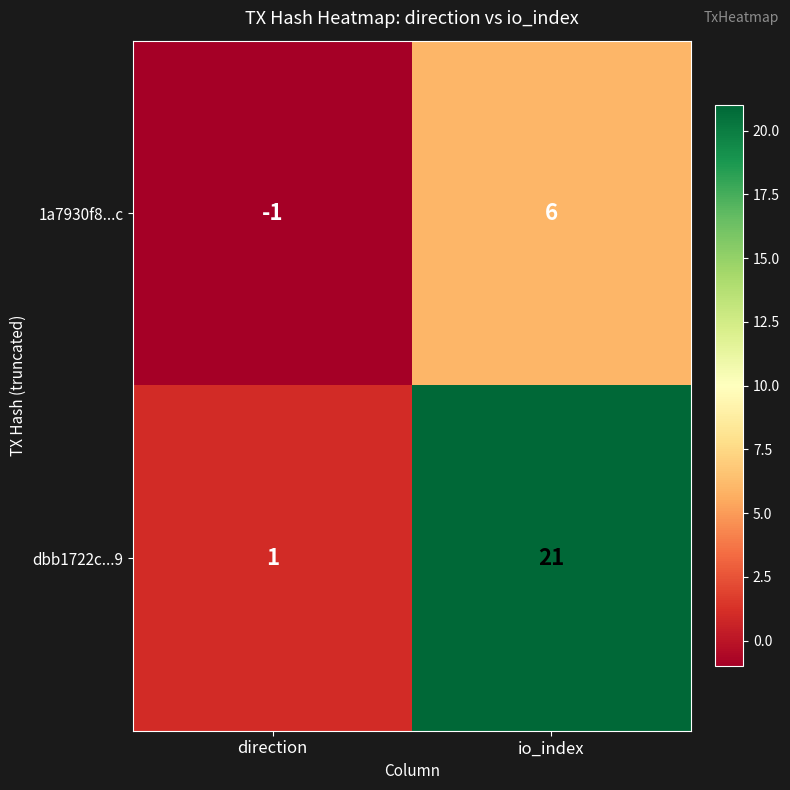

Which series has the widest spread of values?

dbb1722c...9